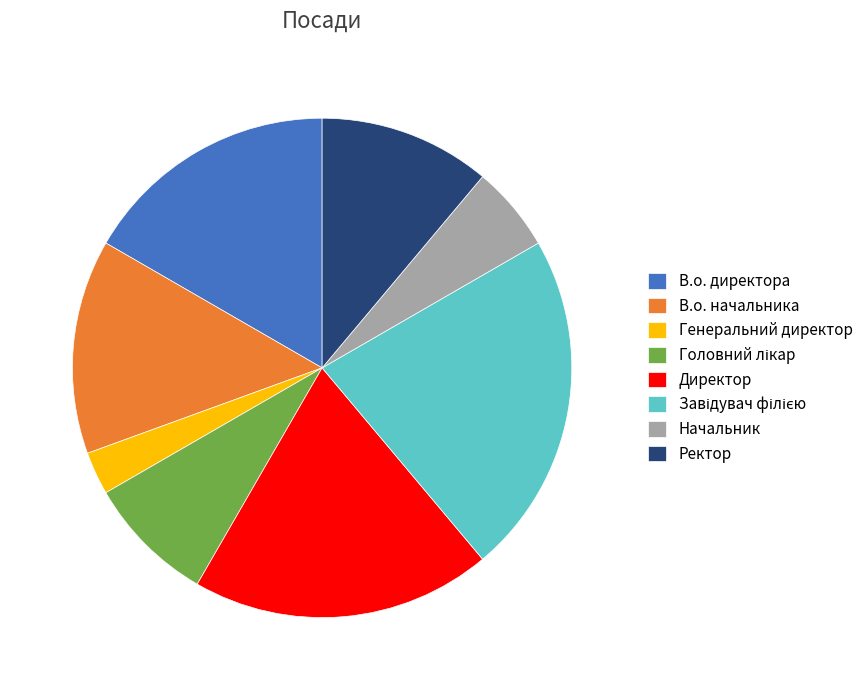

Approximately how many times larger is the value at Начальник compared to Директор?

0.3